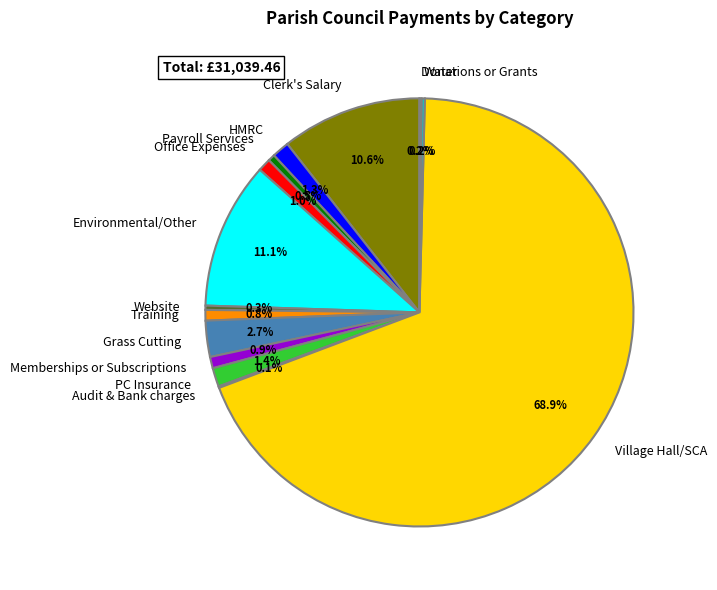

Do Grass Cutting and Environmental/Other together represent more than half of the pie?

No